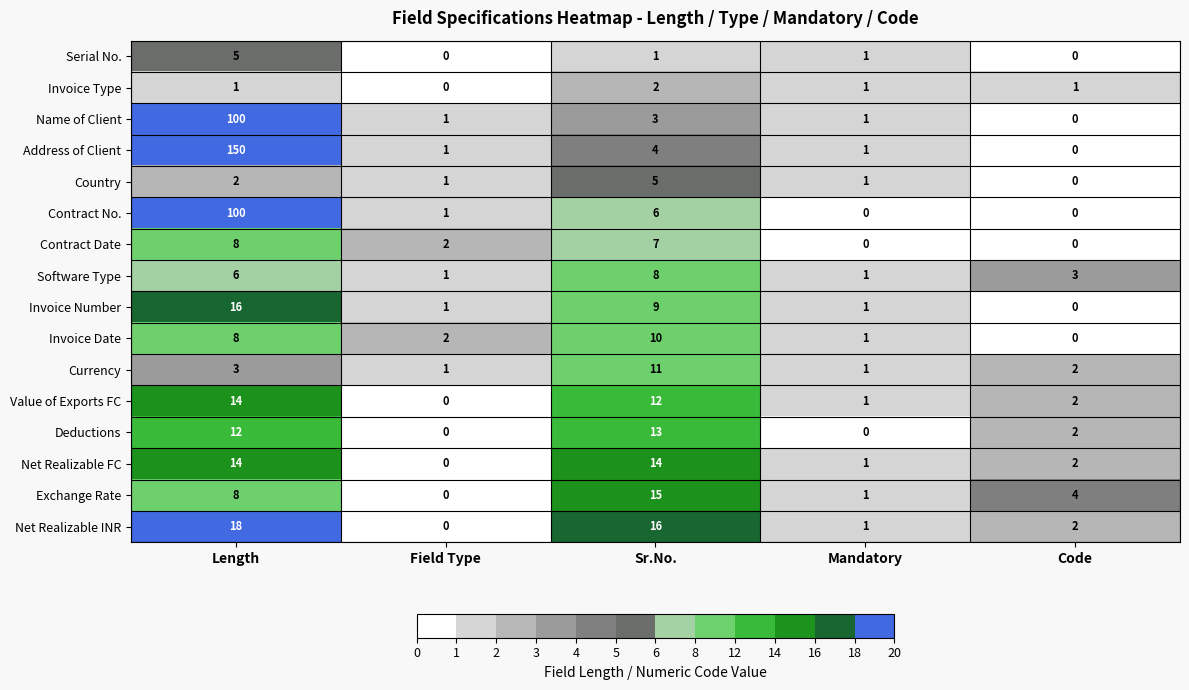

How many series are shown in this chart?

16